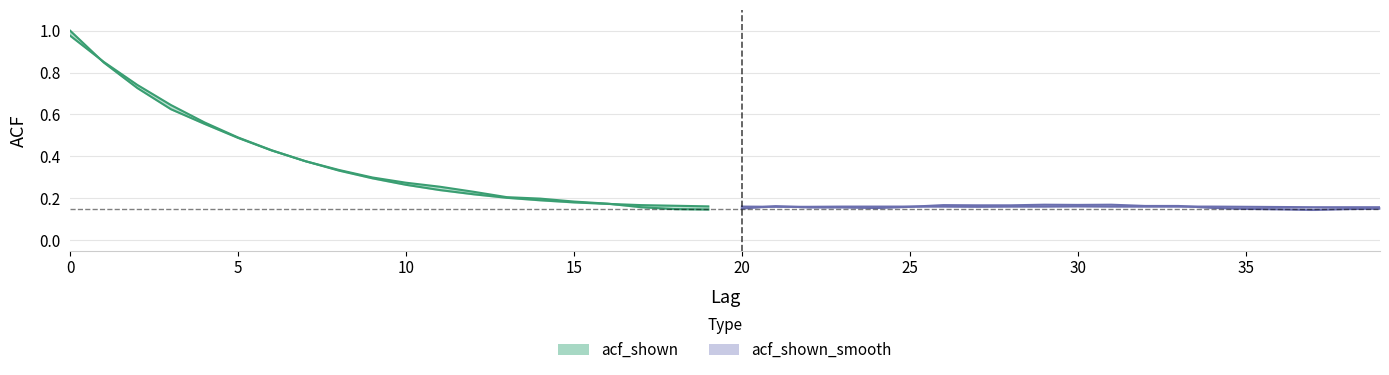

Which series changed the most between 0 and 33?

acf_shown